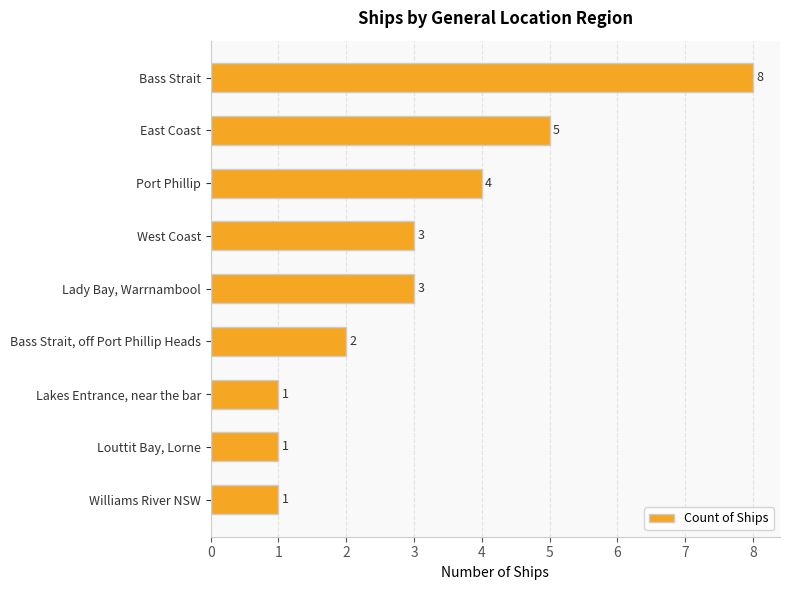

What is the maximum value shown in the chart?

8